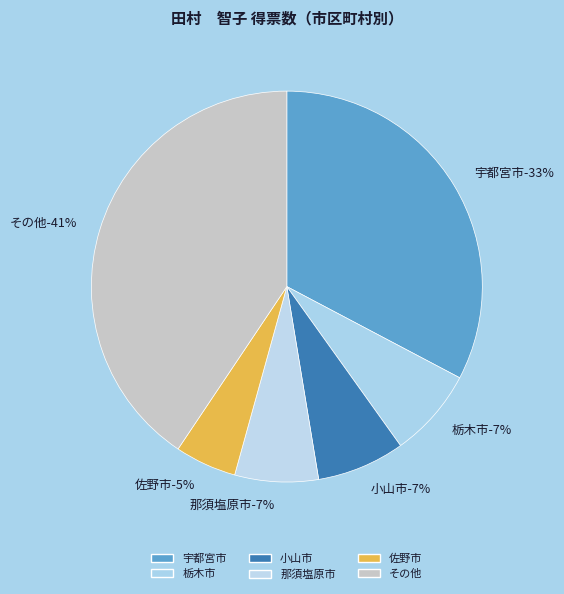

Is there a majority slice in this chart?

No